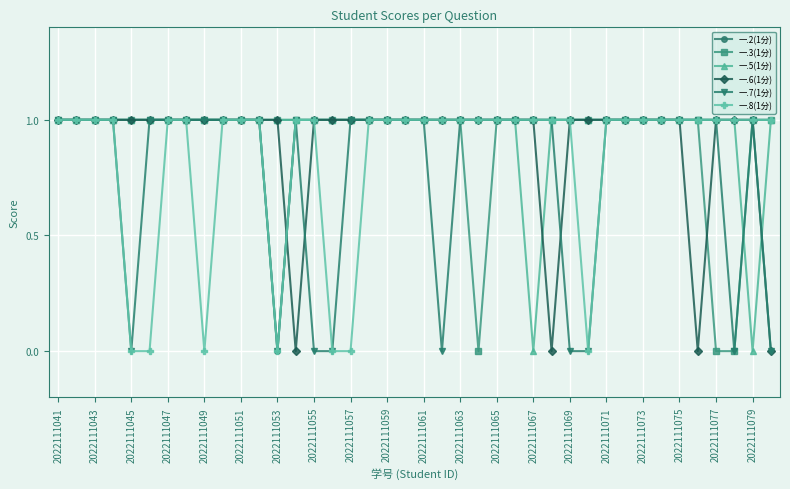

Count the 一.7(1分) values in the range 1 to 2.

31